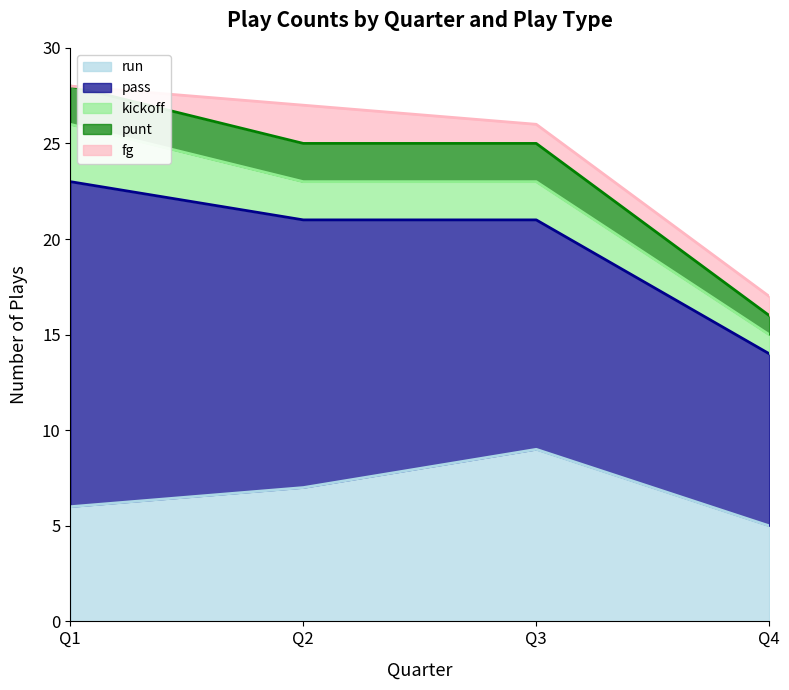

At which label is punt closest to 1?

4